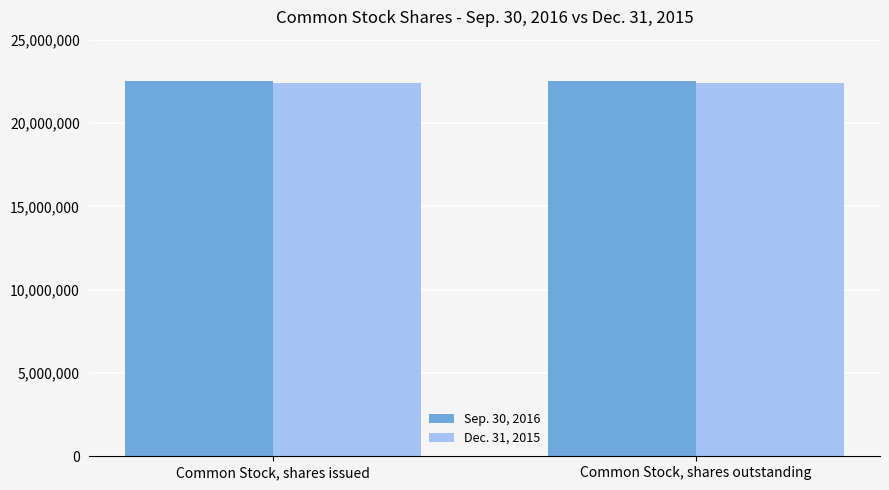

Reading right to left, what are all the values shown in this chart?

Sep. 30, 2016: 22501640	22501640
Dec. 31, 2015: 22387797	22387797